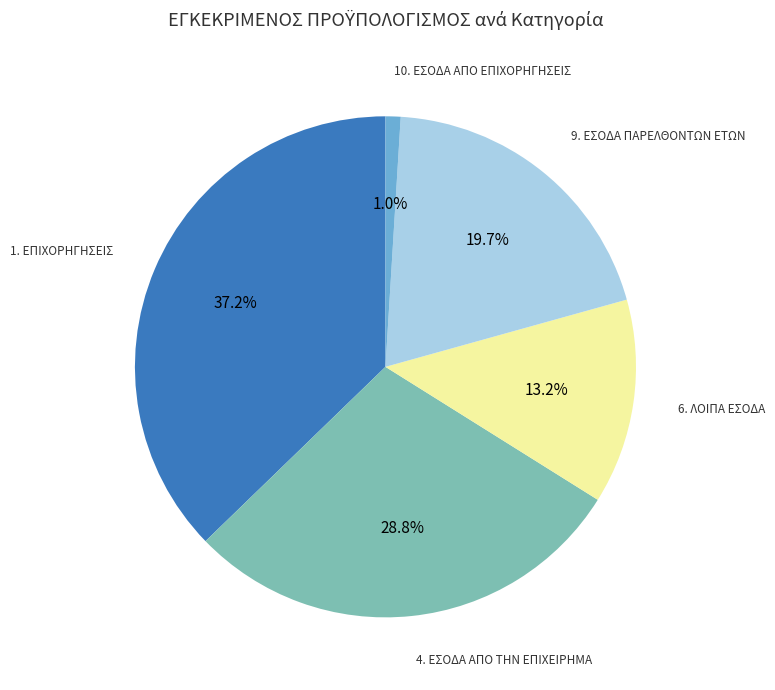

Is there any slice that represents more than half of the pie?

No